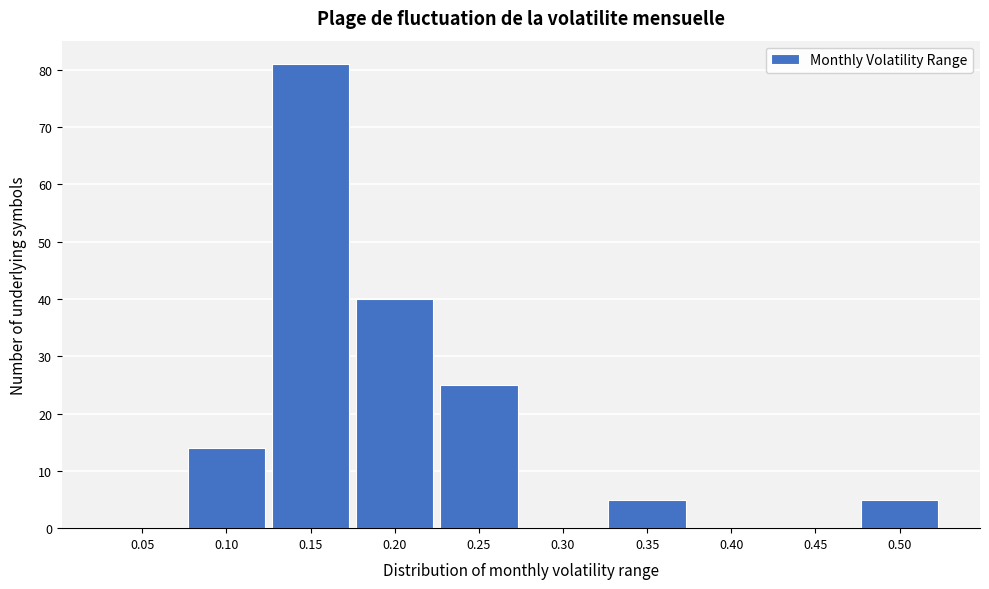

Reading left to right, what are all the values shown in this chart?

0.05=0	0.10=14	0.15=81	0.20=40	0.25=25	0.30=0	0.35=5	0.40=0	0.45=0	0.50=5